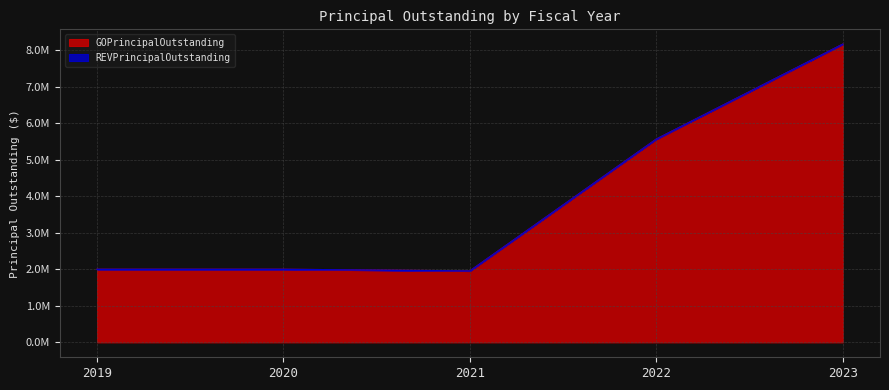

Reading left to right, what are all the values shown in this chart?

2000000	2000000	1955000	5565000	8165000